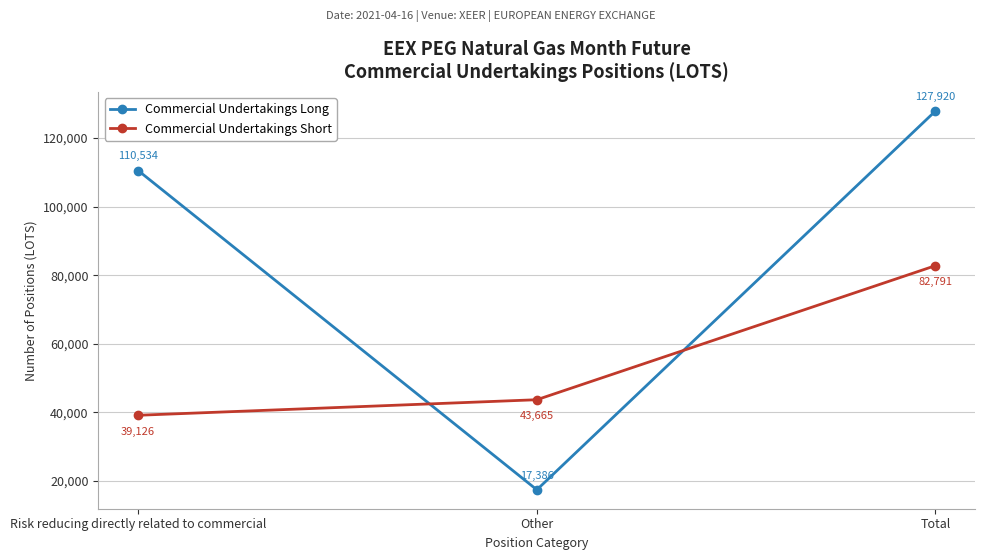

Read the Commercial Undertakings Short value at Total.

82790.6